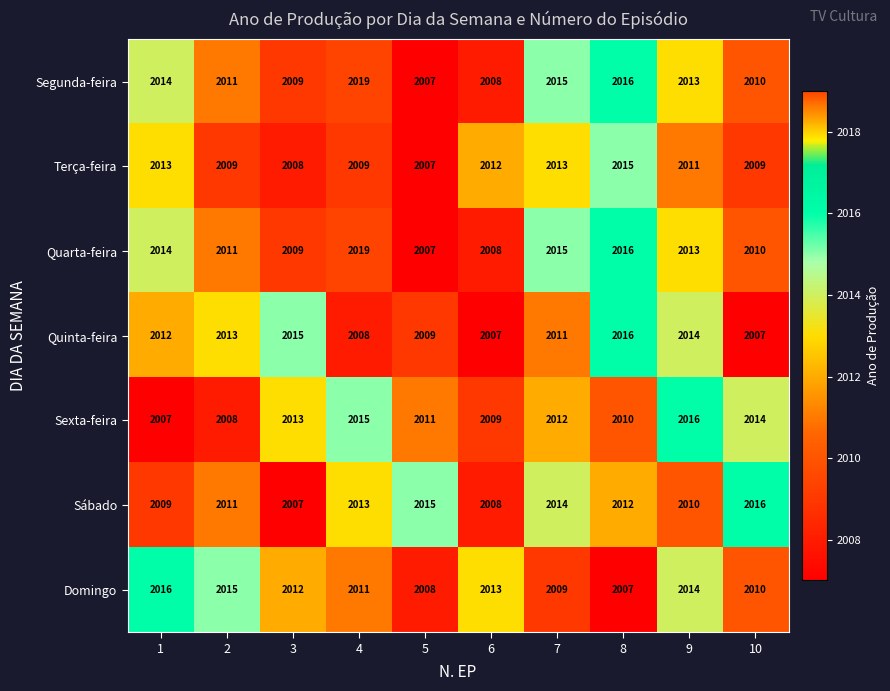

Which label corresponds to the largest value in the chart?

4